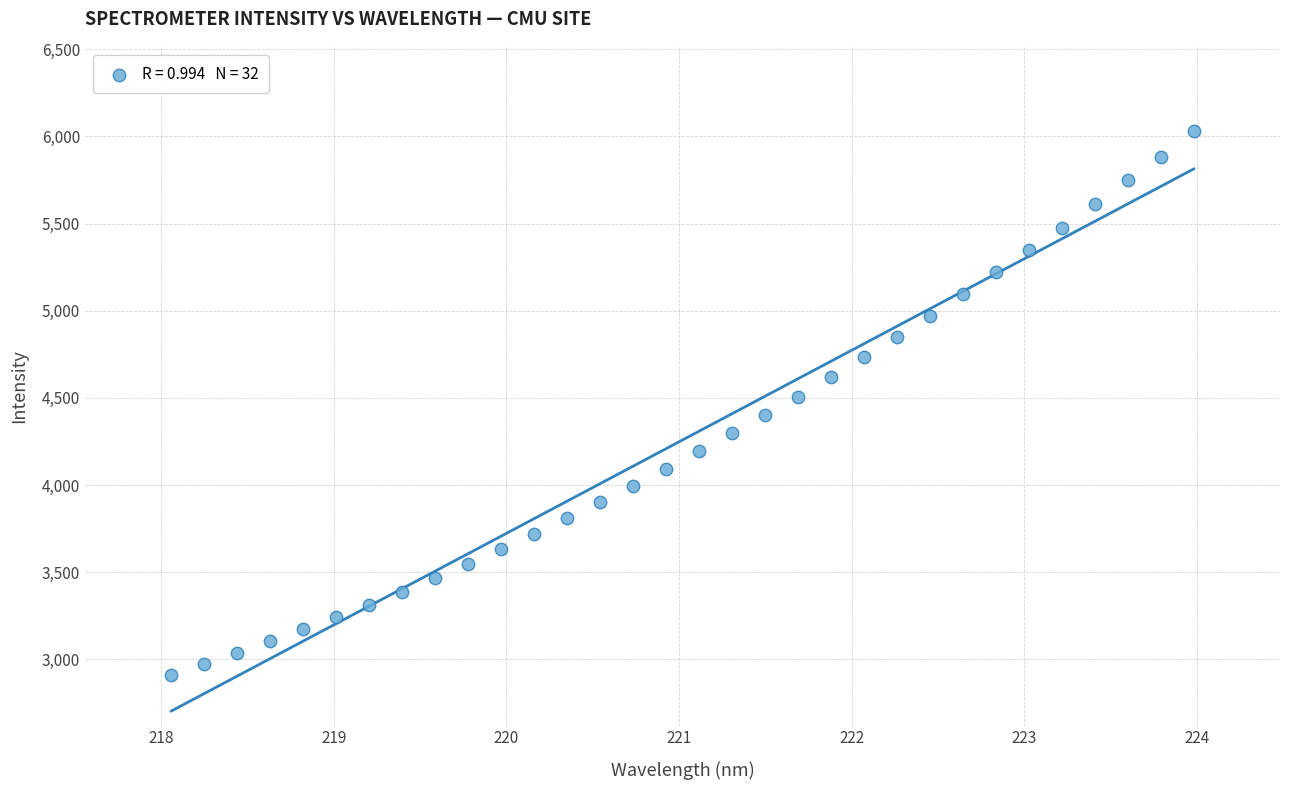

What is the range of Y values (max minus min)?

3117.9